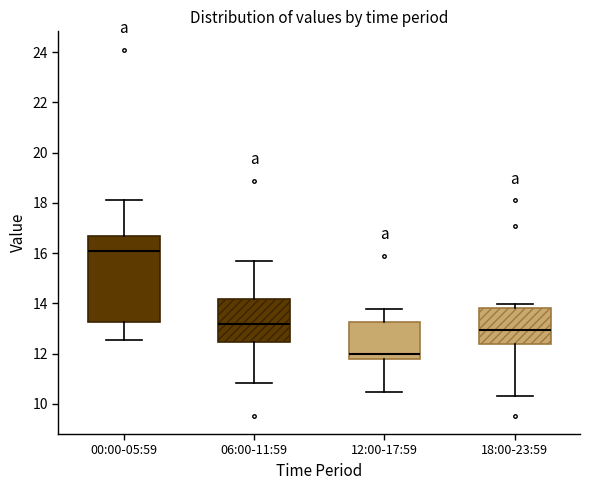

Reading left to right, transcribe this box plot: for each box, give where its median line is, the range the box spans, and where its two whiskers end, as read against the y-axis. The values are not printed on the chart, so give them approximately, as read against the axis.

00:00-05:59: median 16.0, box 13.2 to 16.6, whiskers 12.6 to 18.2
06:00-11:59: median 13.2, box 12.4 to 14.2, whiskers 10.8 to 15.8
12:00-17:59: median 12.0, box 11.8 to 13.2, whiskers 10.4 to 13.8
18:00-23:59: median 13.0, box 12.4 to 13.8, whiskers 10.4 to 14.0